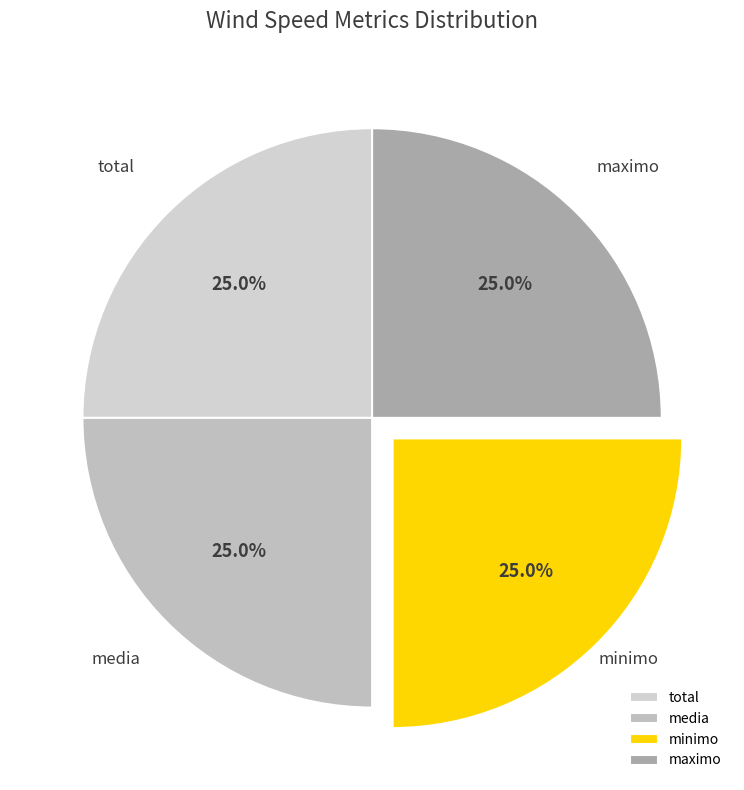

What is the total percentage of media and minimo?

50.0%